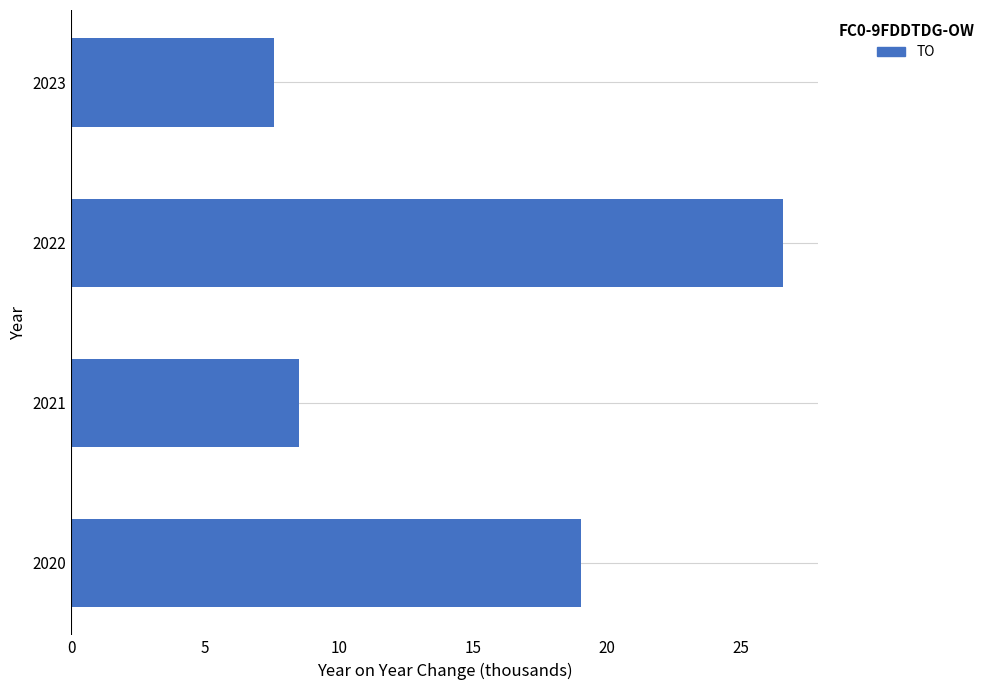

Which category has the highest value across all series?

2022